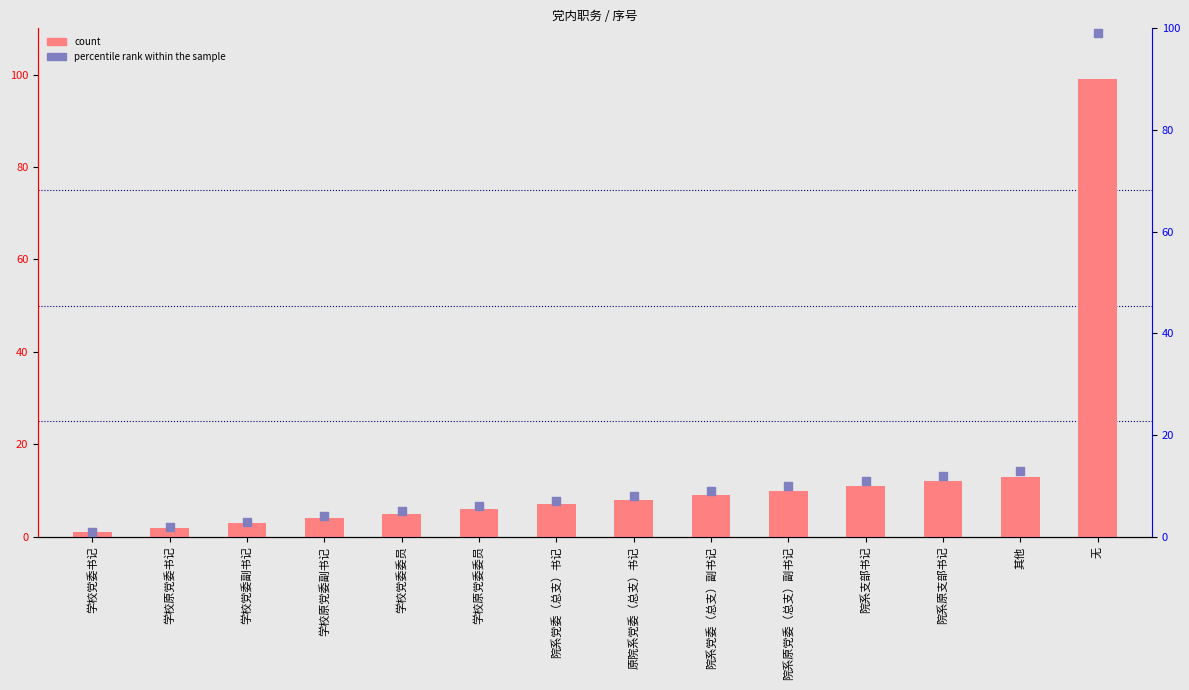

Which series reaches the maximum Y coordinate?

count